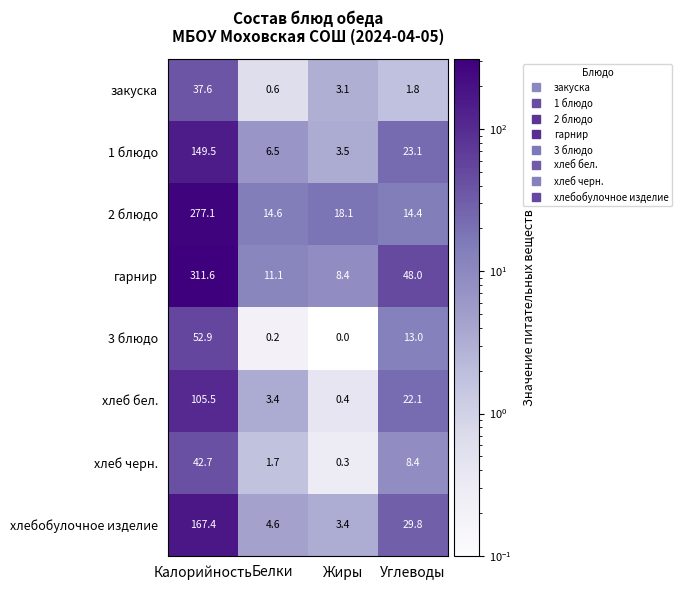

At how many categories does at least one series exceed 265?

1